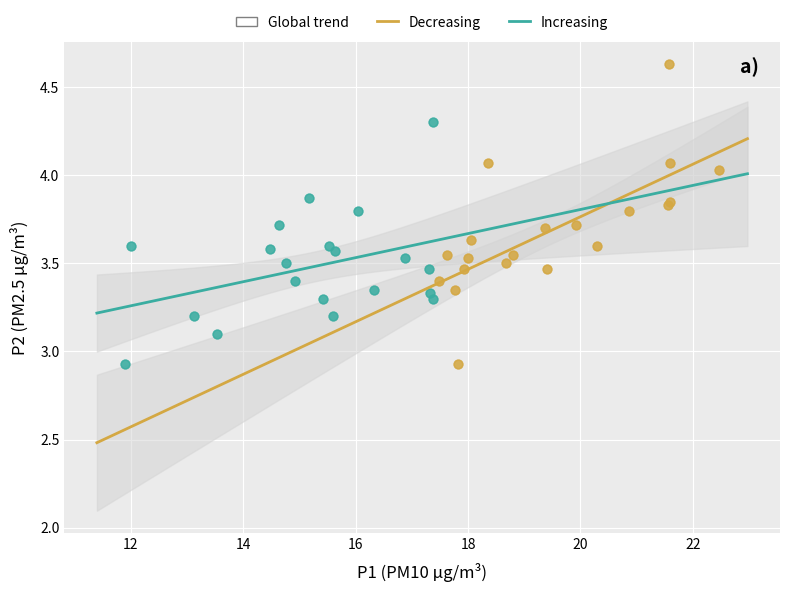

Which series reaches the maximum Y coordinate?

Decreasing